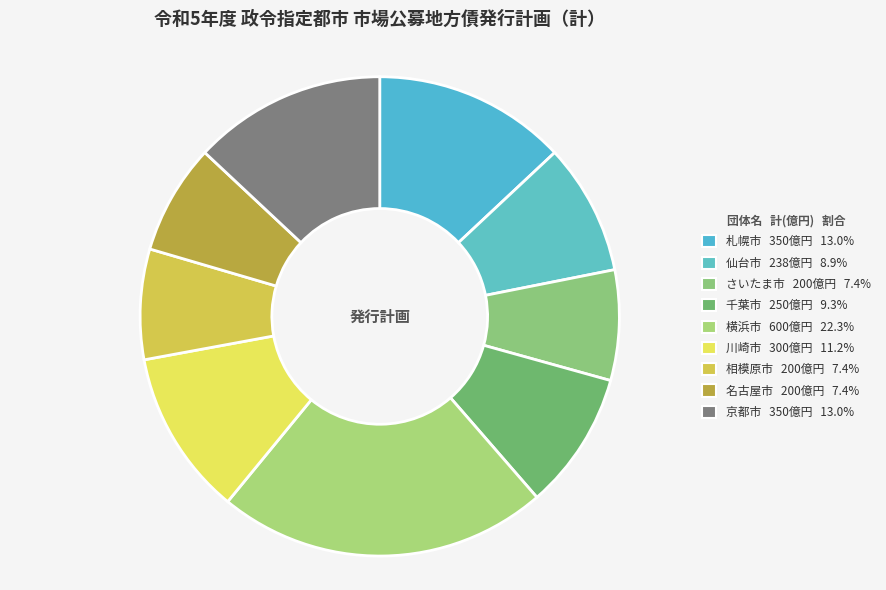

Combined, do 千葉市 and さいたま市 account for over 50%?

No